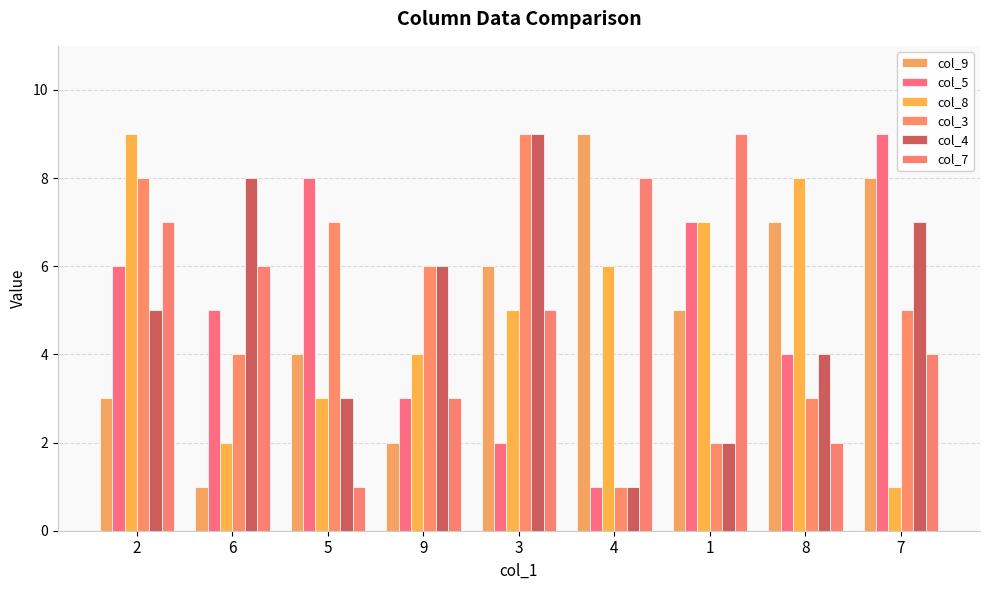

List the labels in order of col_5 value, smallest first.

4, 3, 9, 8, 6, 2, 1, 5, 7